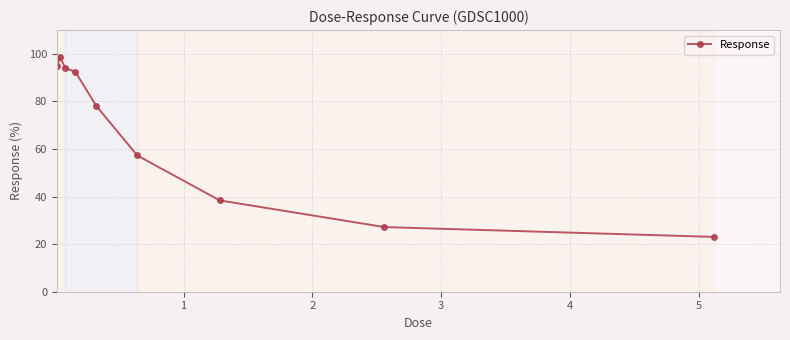

What is the maximum value shown in the chart?

98.8